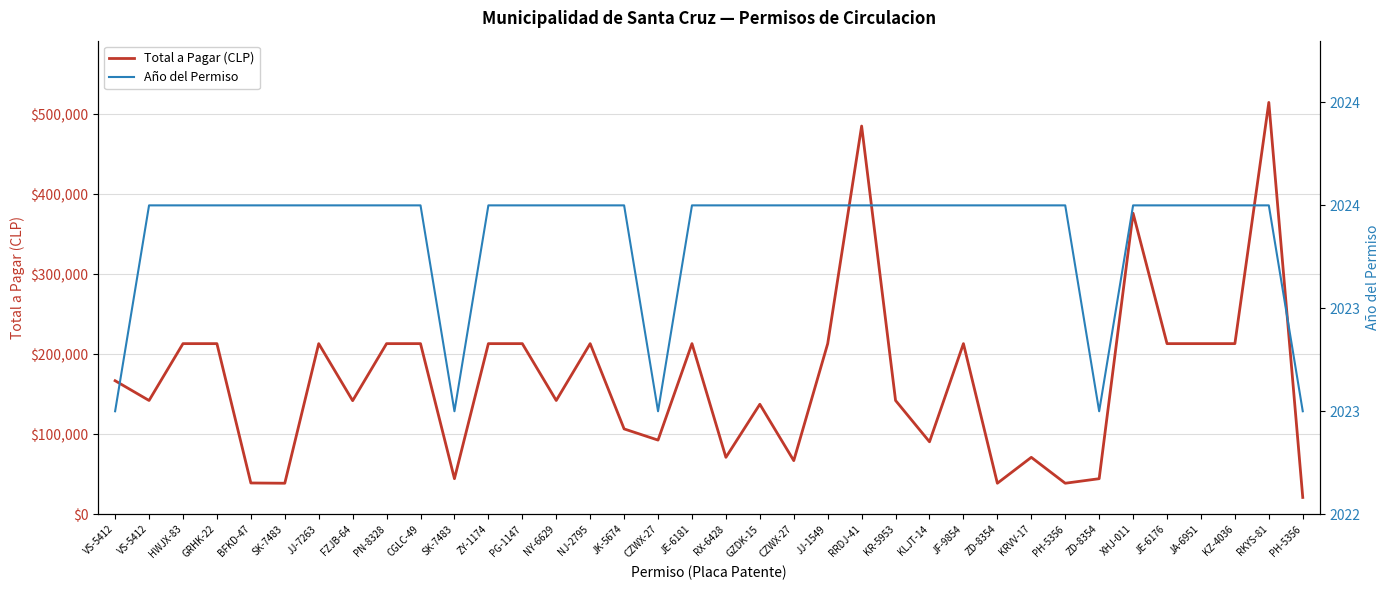

True or false: Año del Permiso has more than 0 points higher than both neighbors.

False